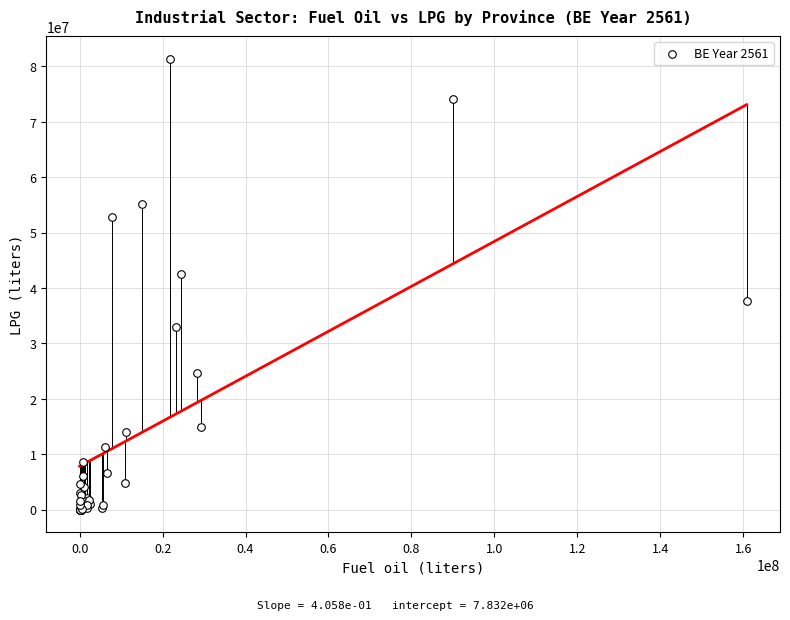

What Y value in the scatter plot is closest to 40698198?

42561378.0